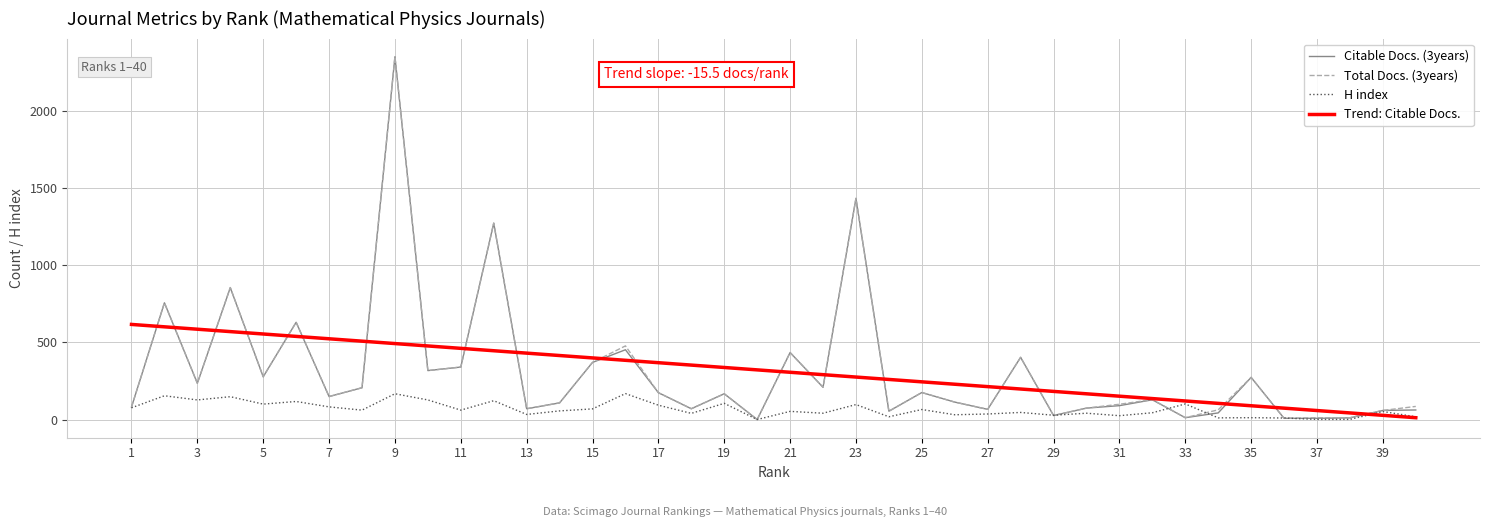

What is the maximum value shown in the chart?

2350.0